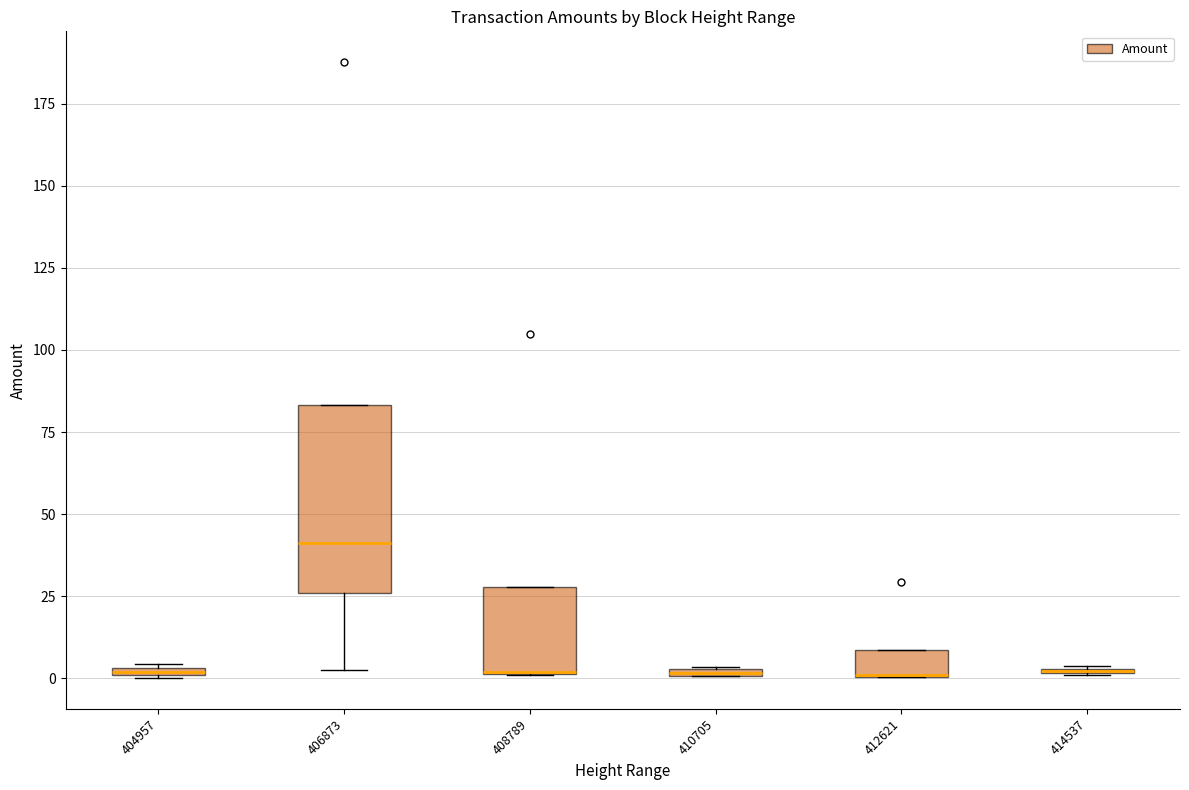

Which box is the tallest, from its lower edge to its upper edge?

406873